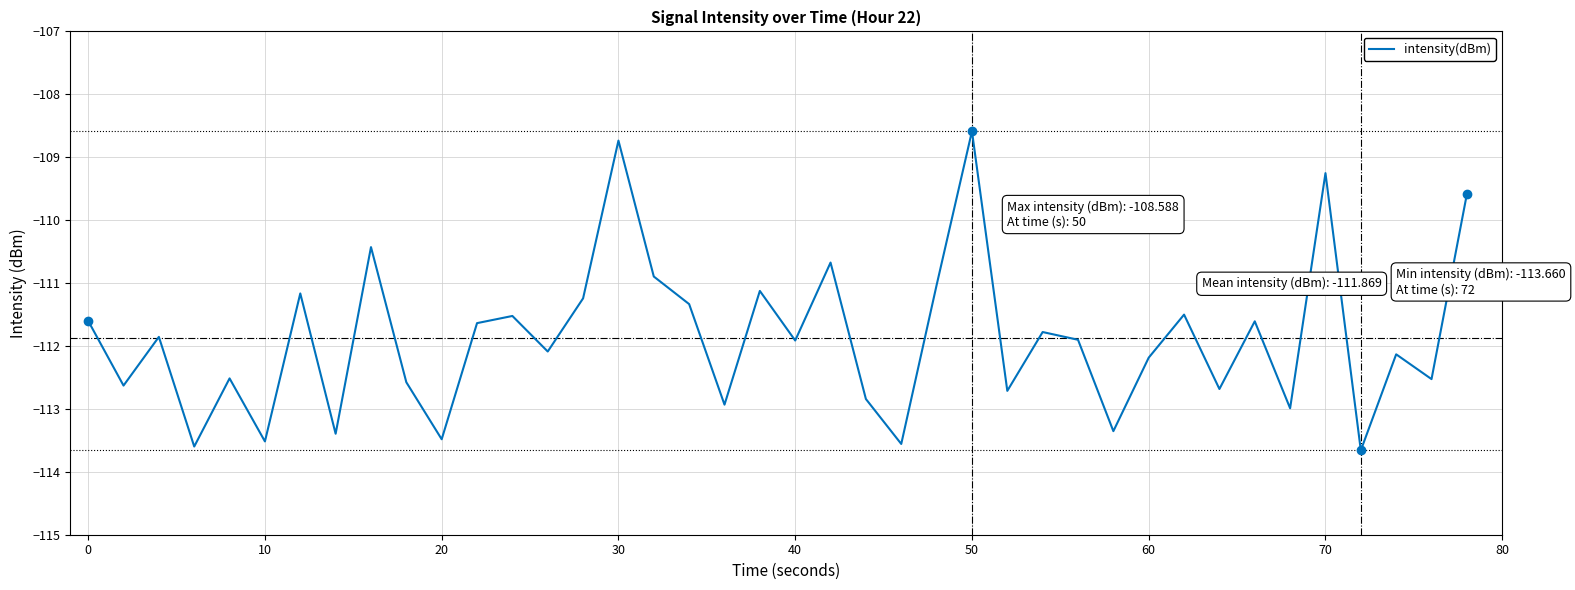

What is the greatest value displayed?

-108.6